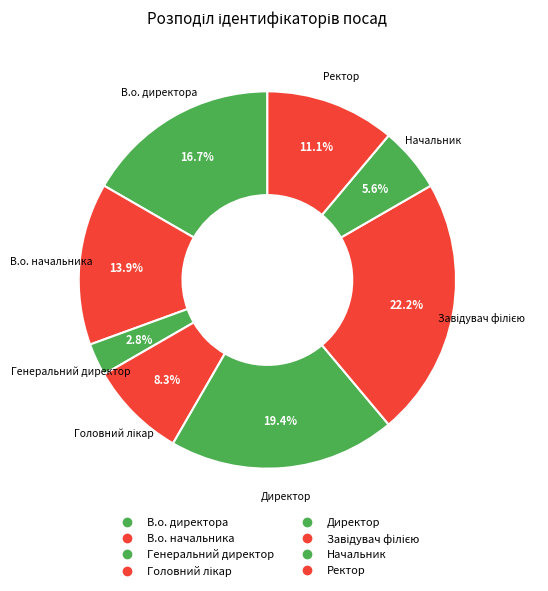

Is there a majority slice in this chart?

No